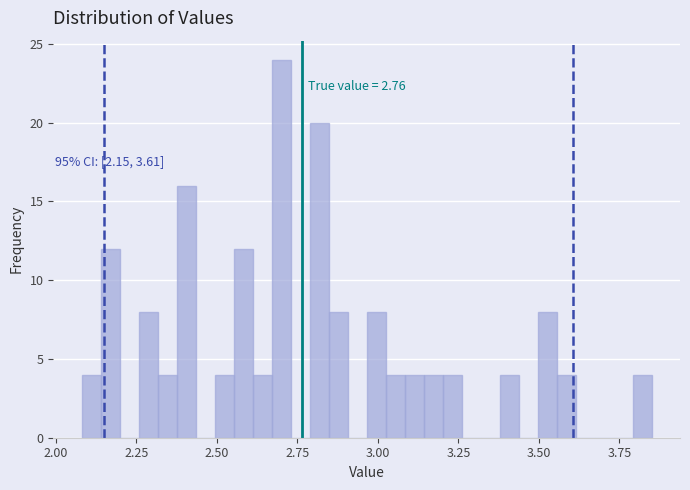

Around what value on the x-axis is the tallest bar? Give the approximate position of its centre, as read against the axis.

2.70